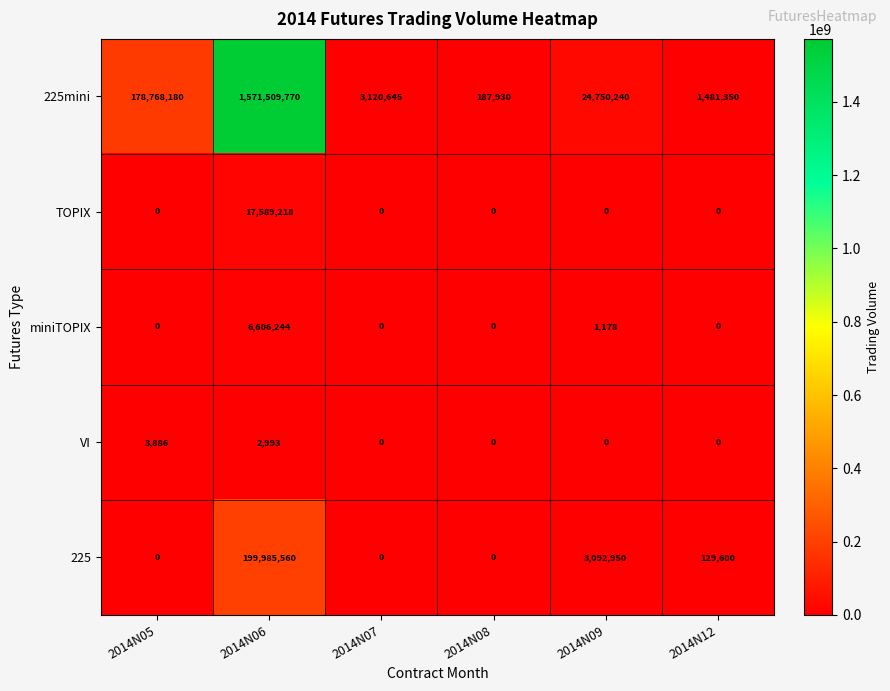

Which series has the largest total across all categories?

225mini